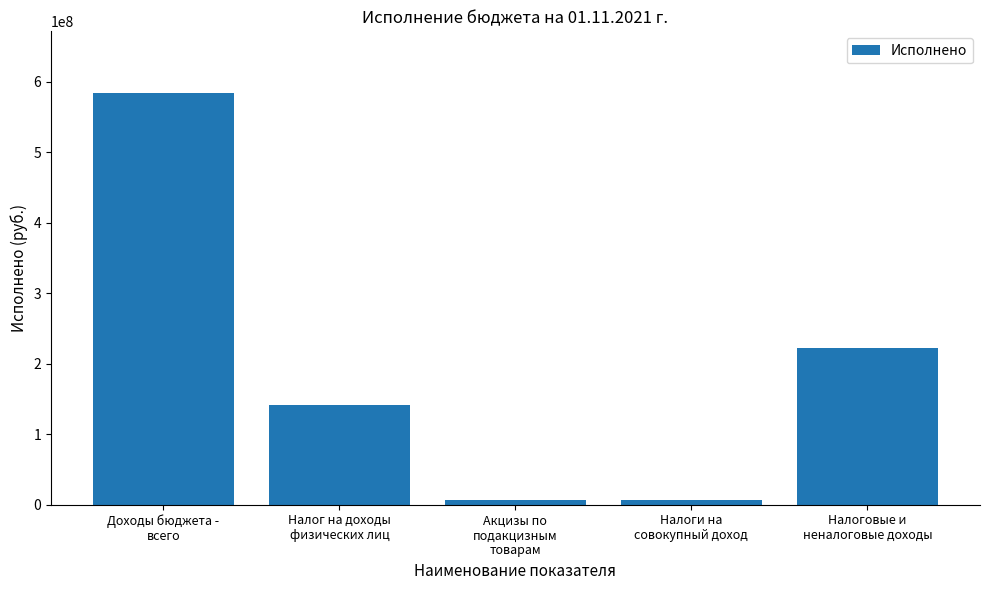

What position from the left is Налог на доходы
физических лиц?

2